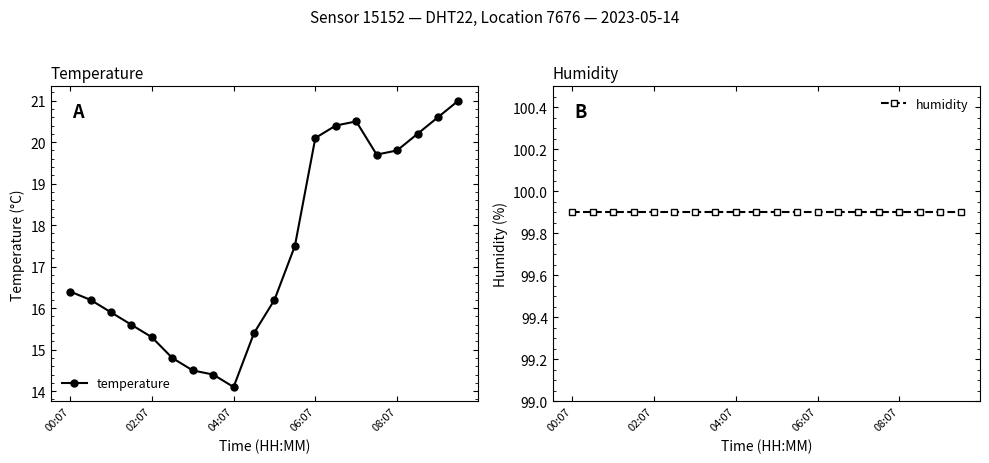

True or false: humidity and temperature cross at least once.

False